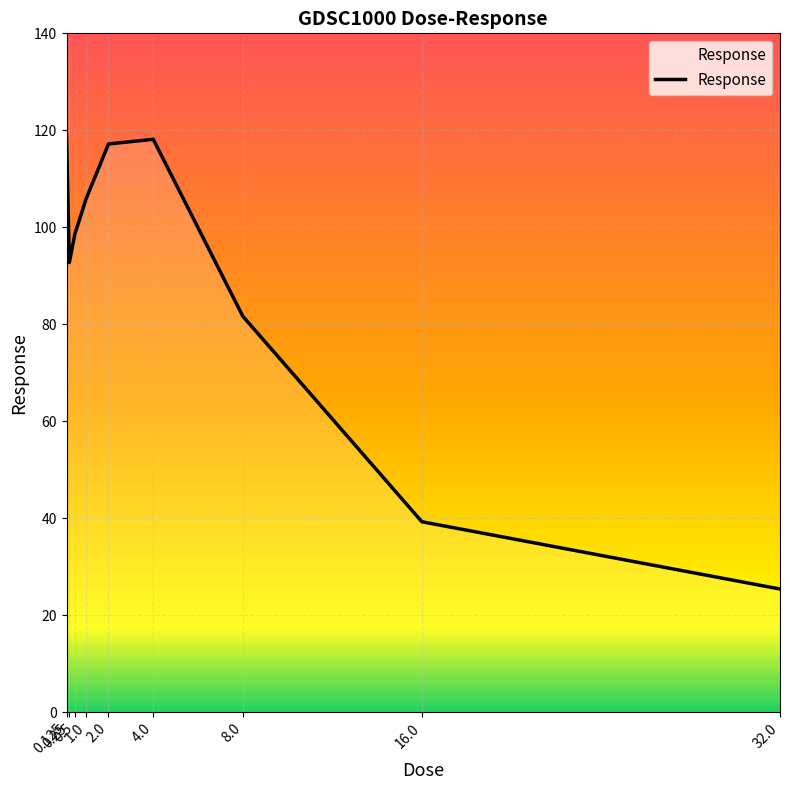

What is the difference between the maximum and minimum values?

93.5